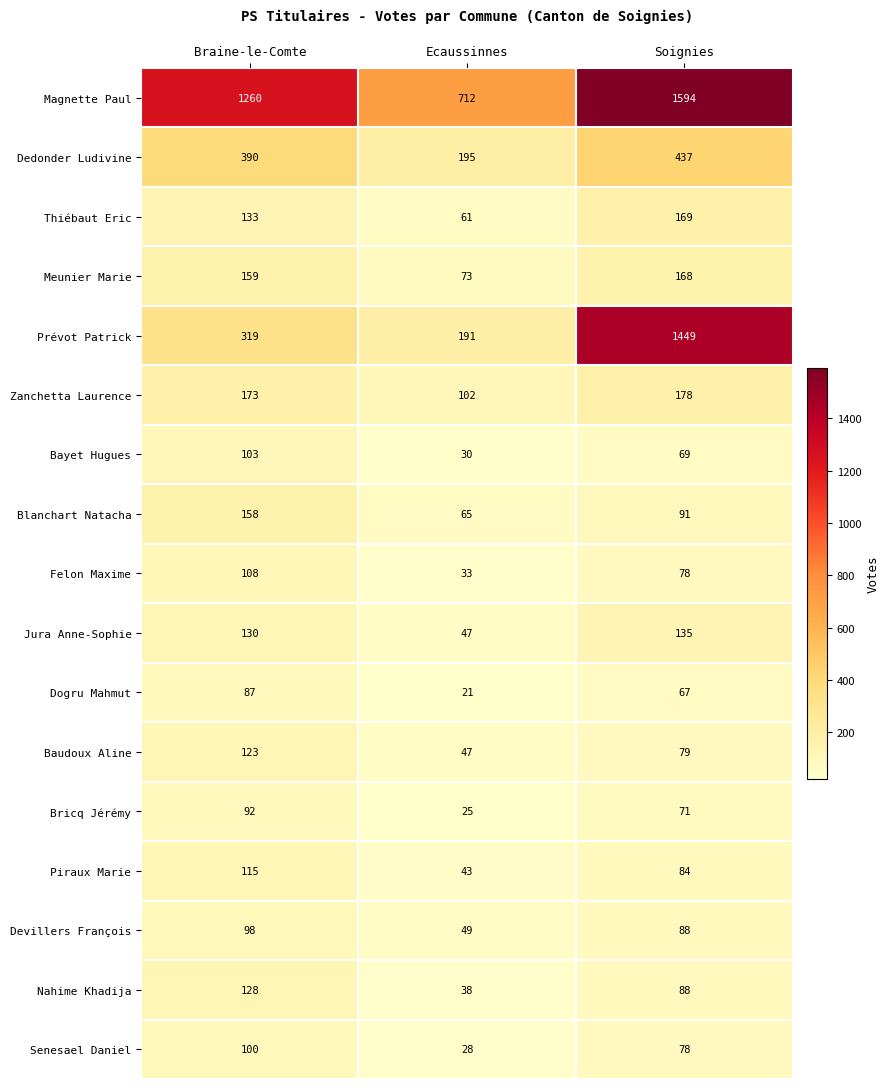

Rank the categories by Senesael Daniel value from lowest to highest.

Ecaussinnes, Soignies, Braine-le-Comte